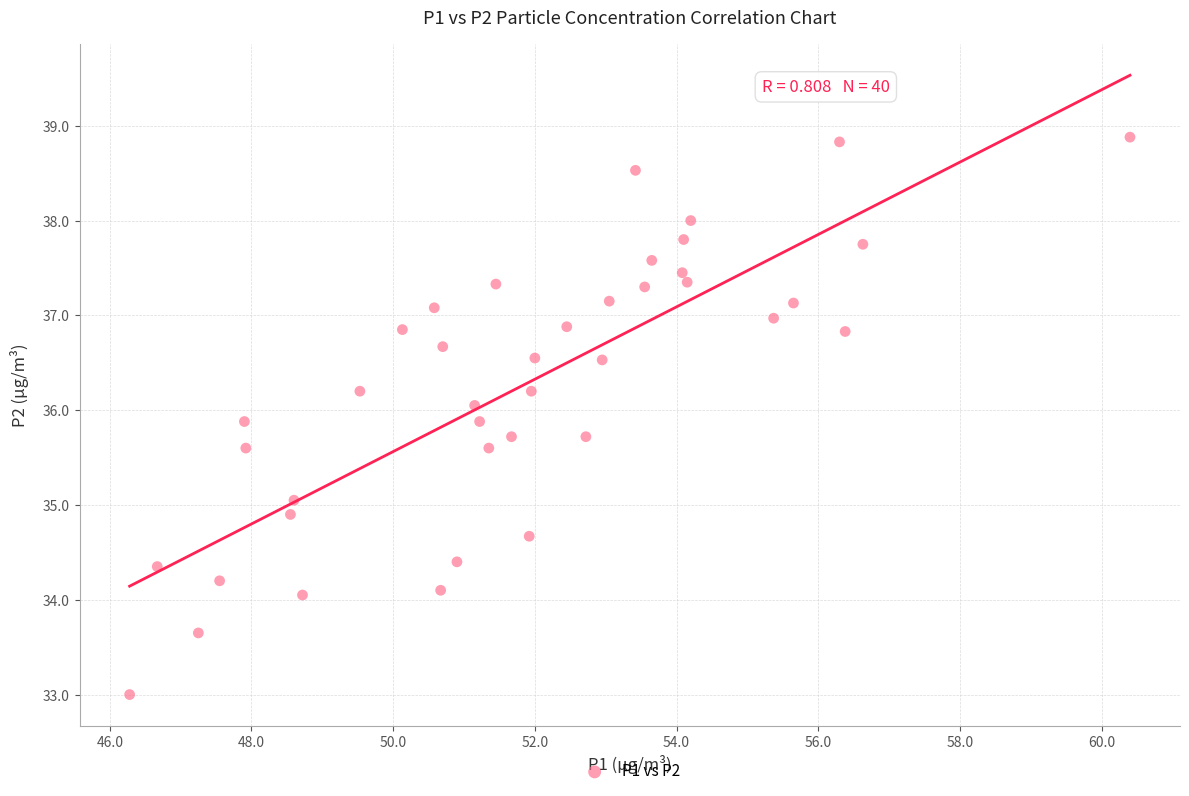

What is the range of X values (max minus min)?

14.1